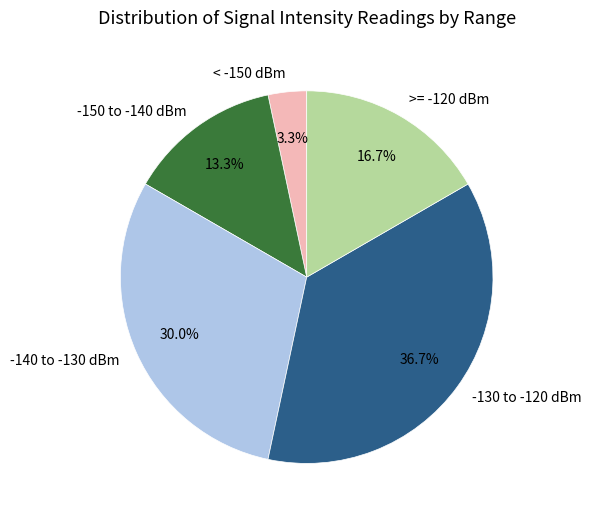

How many slices are in this pie chart?

5